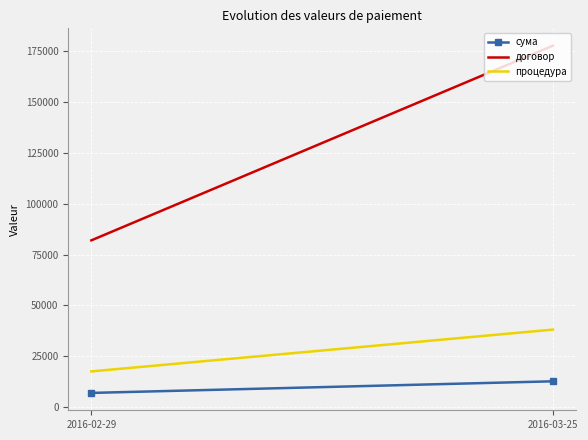

At which category does the chart reach its peak across all series?

2016-03-25